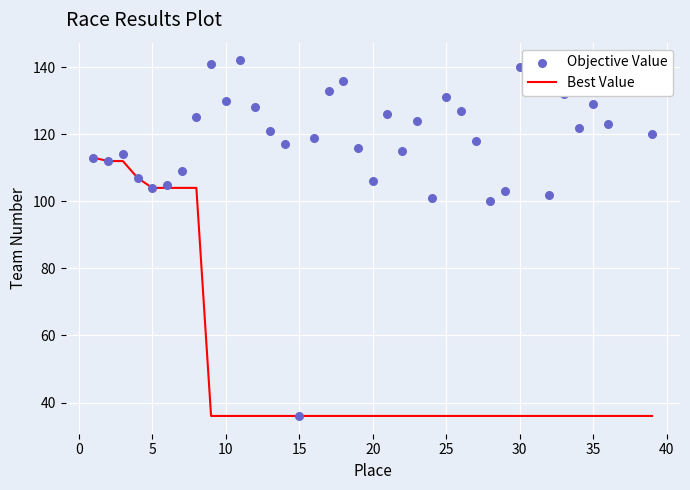

What is the maximum value for Best Value?

113